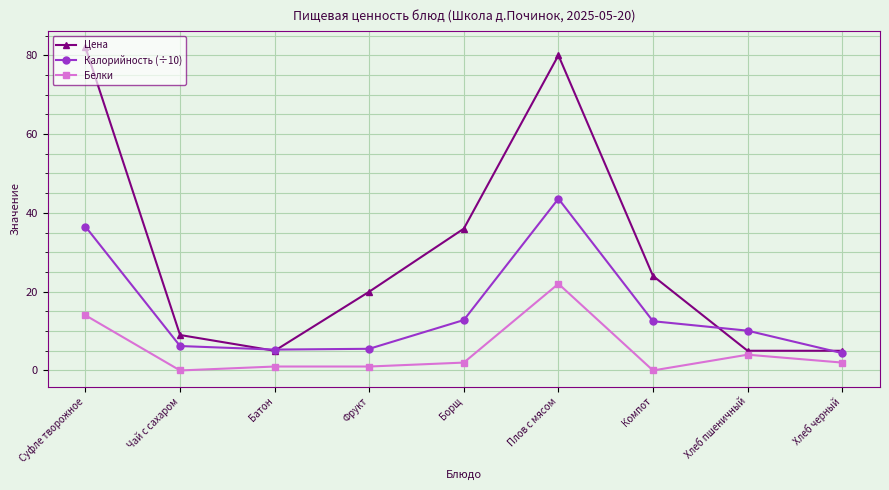

What is the label of the 4th point from the right?

Плов с мясом